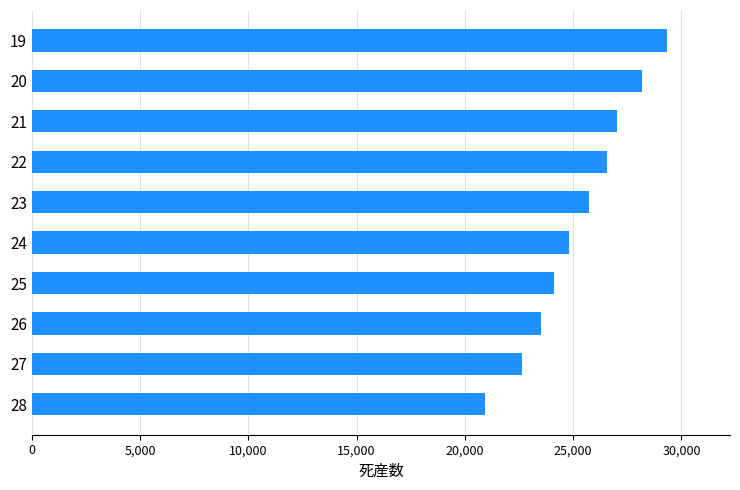

What is the change in value from 22 to 25?

-2458